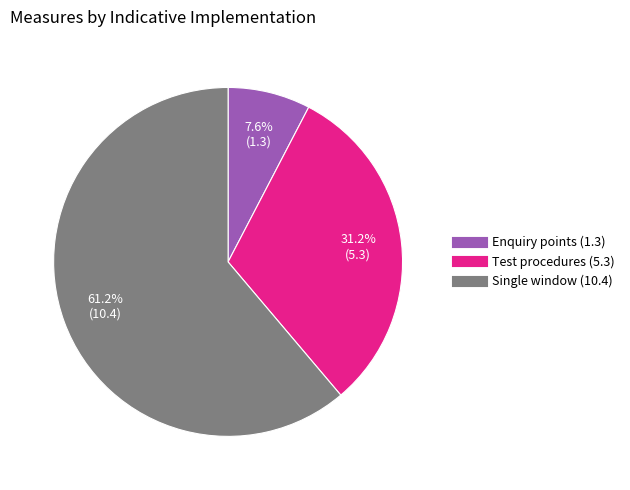

Is there any slice that represents more than half of the pie?

Yes